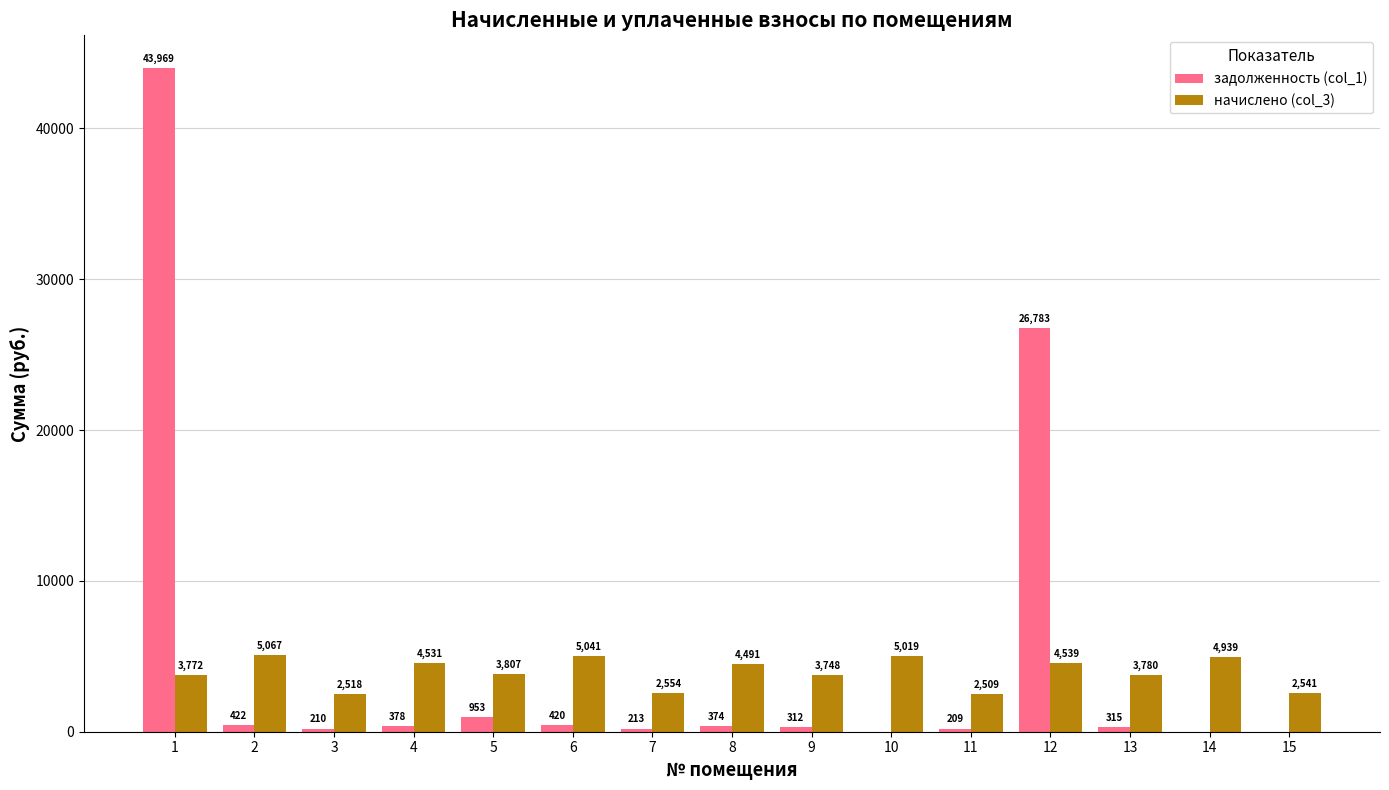

Which series changed the most between 4 and 5?

начислено (col_3)